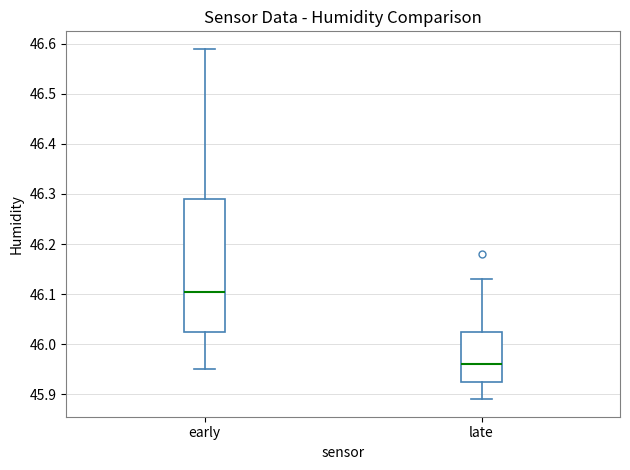

Which box is the tallest, from its lower edge to its upper edge?

early